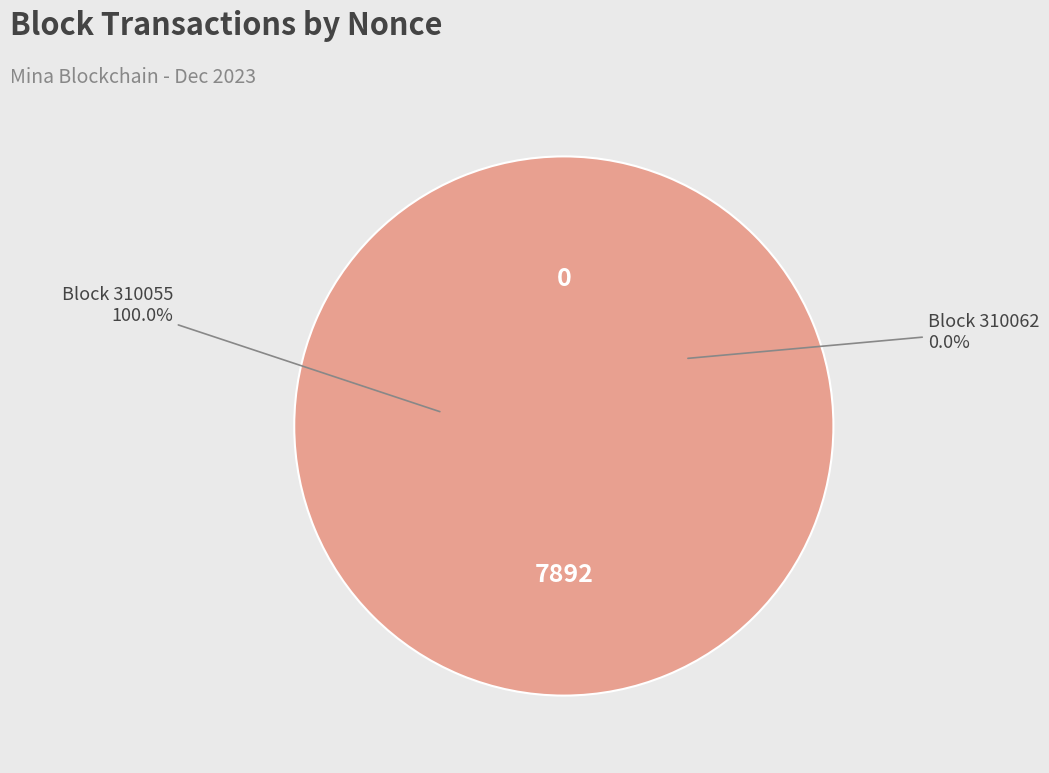

How many segments does this pie chart have?

2